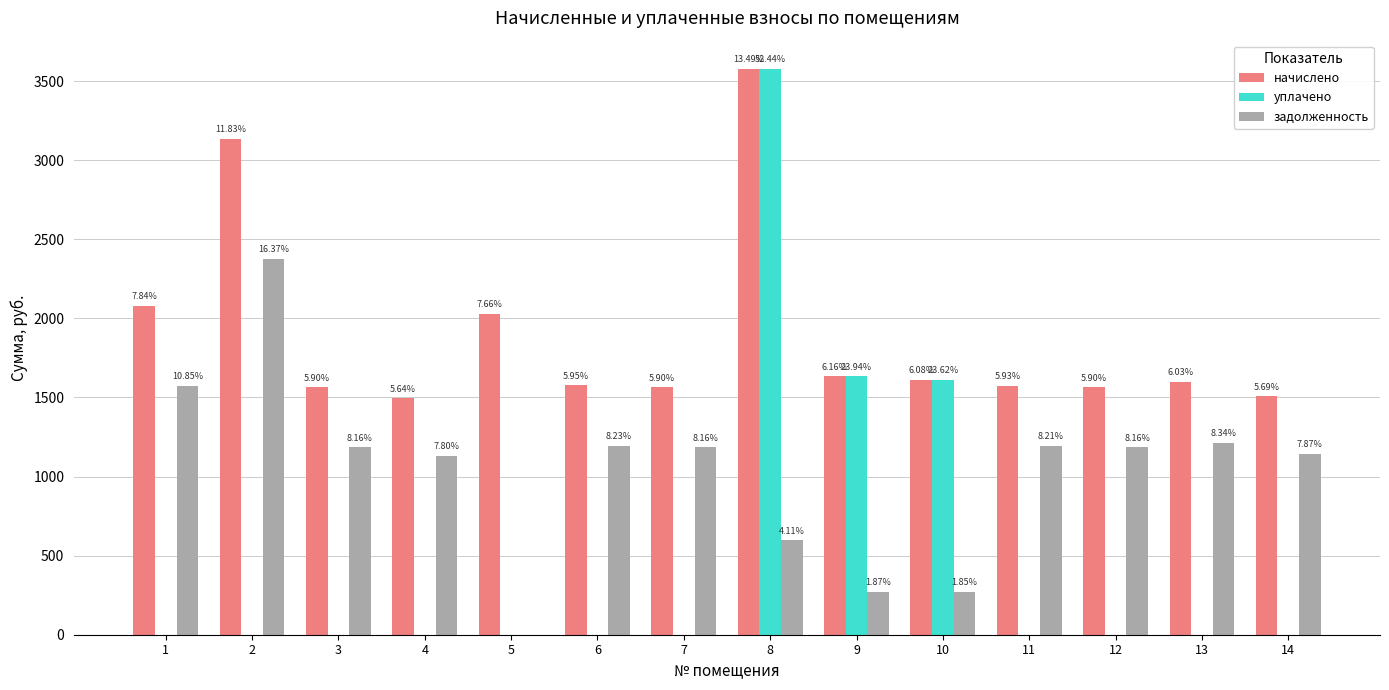

What is the difference between the maximum and minimum values in the уплачено series?

3577.0